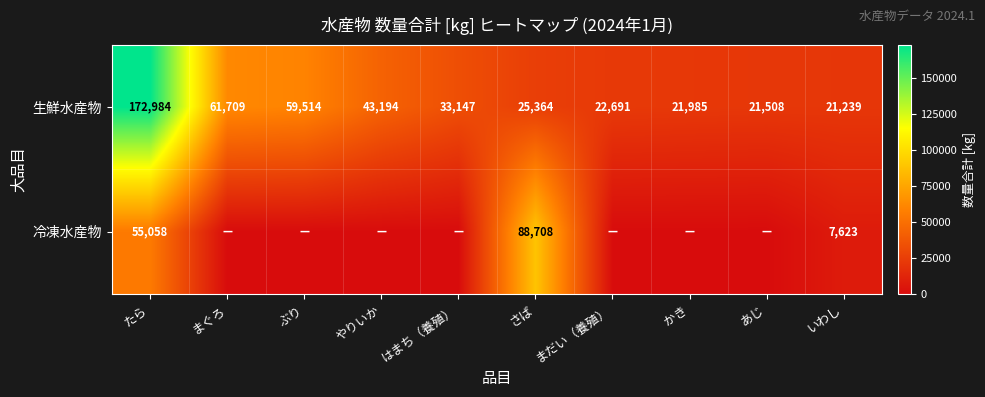

What is the total value across all series at さば?

114072